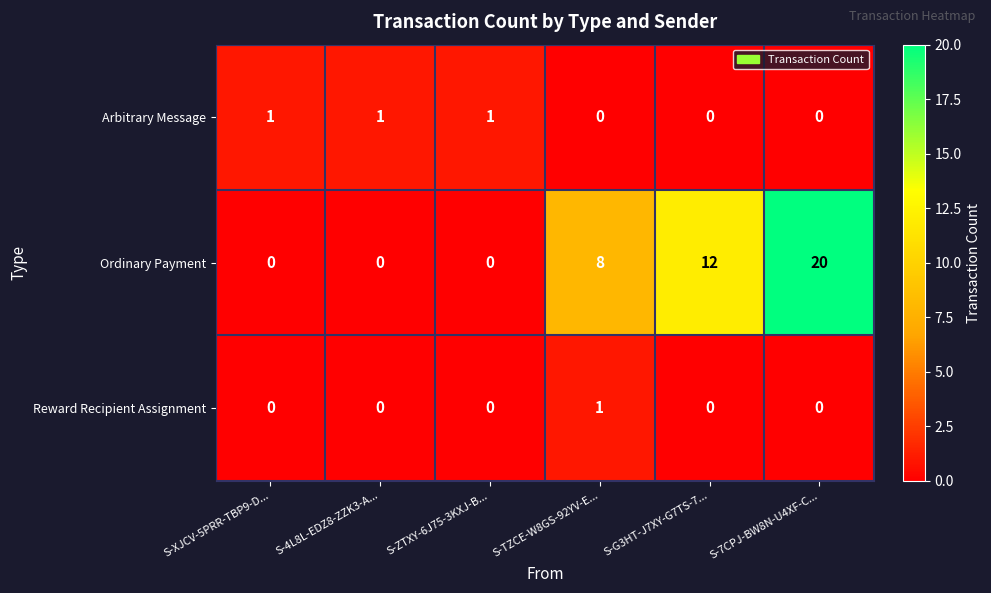

How many data points does each series have?

6